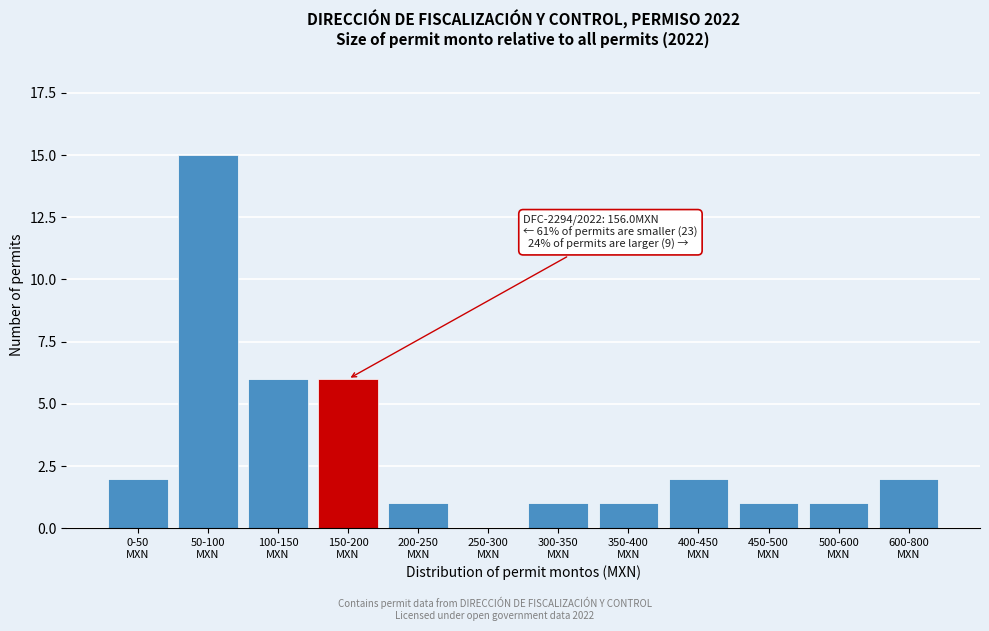

What is the maximum value shown in the chart?

15